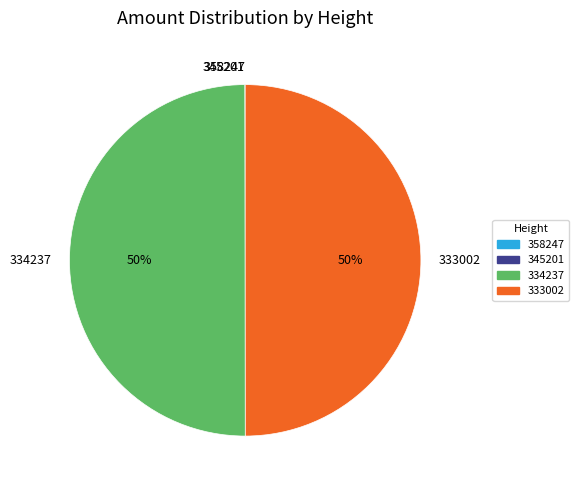

True or false: 333002 accounts for 50% of the total.

True